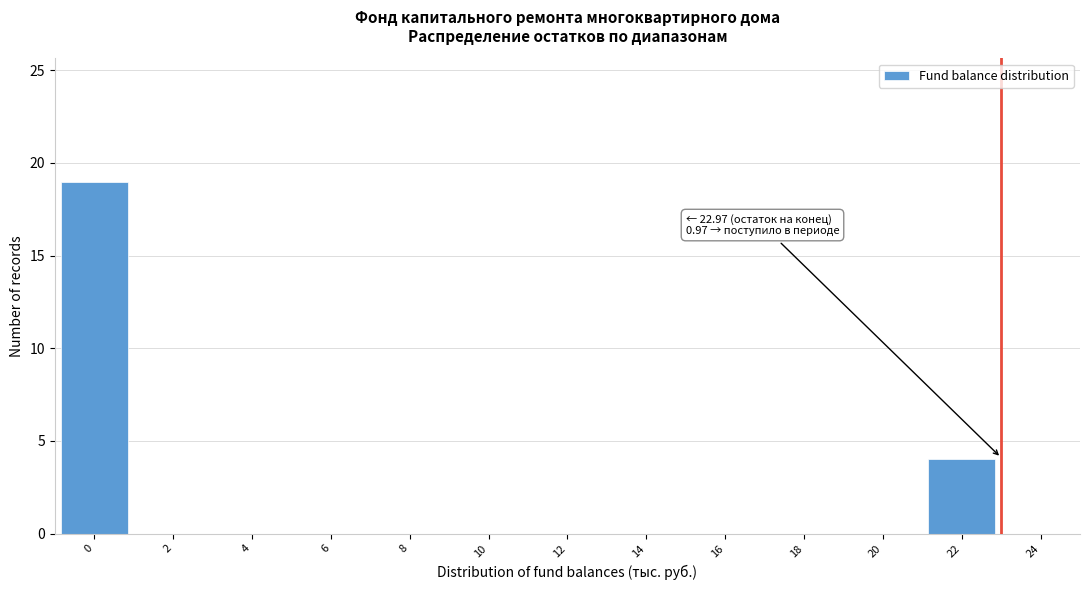

Reading left to right, list all the values displayed in this chart.

0=19	2=0	4=0	6=0	8=0	10=0	12=0	14=0	16=0	18=0	20=0	22=4	24=0